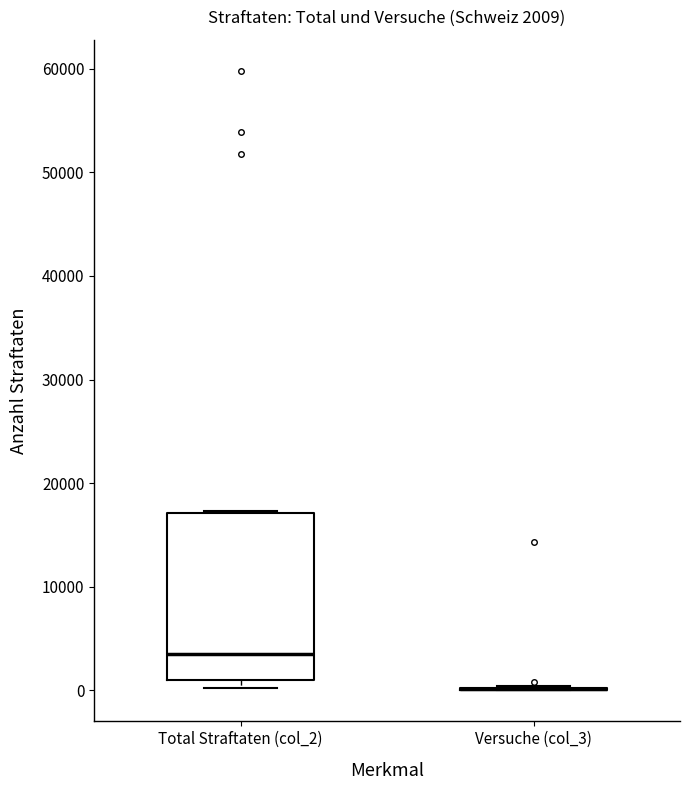

Which box is the tallest, from its lower edge to its upper edge?

Total Straftaten (col_2)